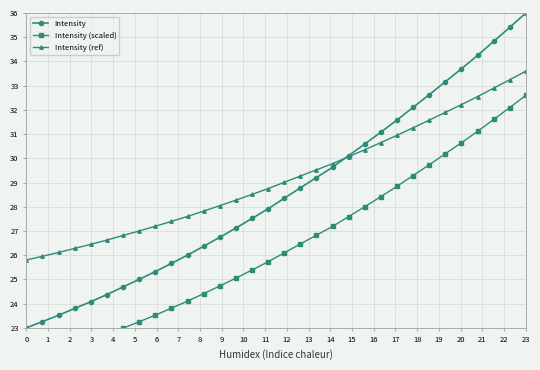

True or false: Intensity (scaled) and Intensity (ref) cross at least once.

False